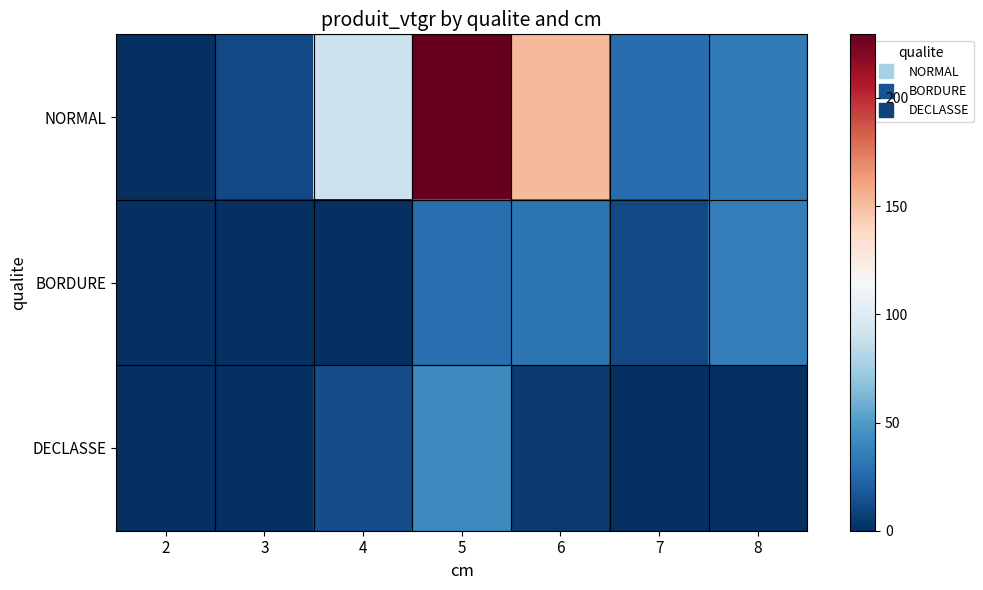

Rank the series by their maximum value, from highest to lowest.

NORMAL, DECLASSE, BORDURE